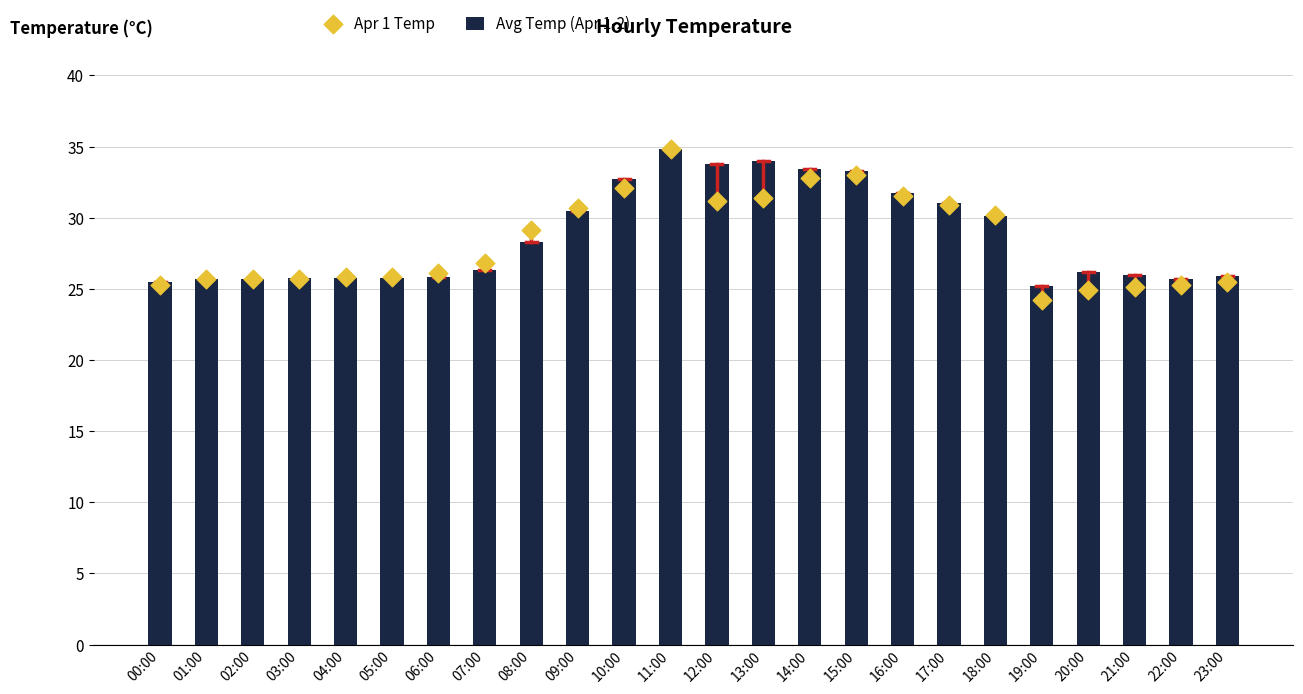

What are all the series names shown in the legend?

Avg Temp (Apr 1-2), Apr 1 Temp